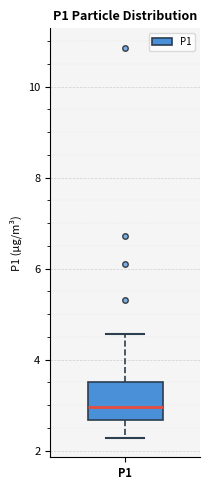

Read this box plot against the y-axis: the position of the median line, the range covered by the box, and the ends of both whiskers. The values are not printed on the chart, so give them approximately, as read against the axis.

median 3.0, box 2.6 to 3.6, whiskers 2.2 to 4.6